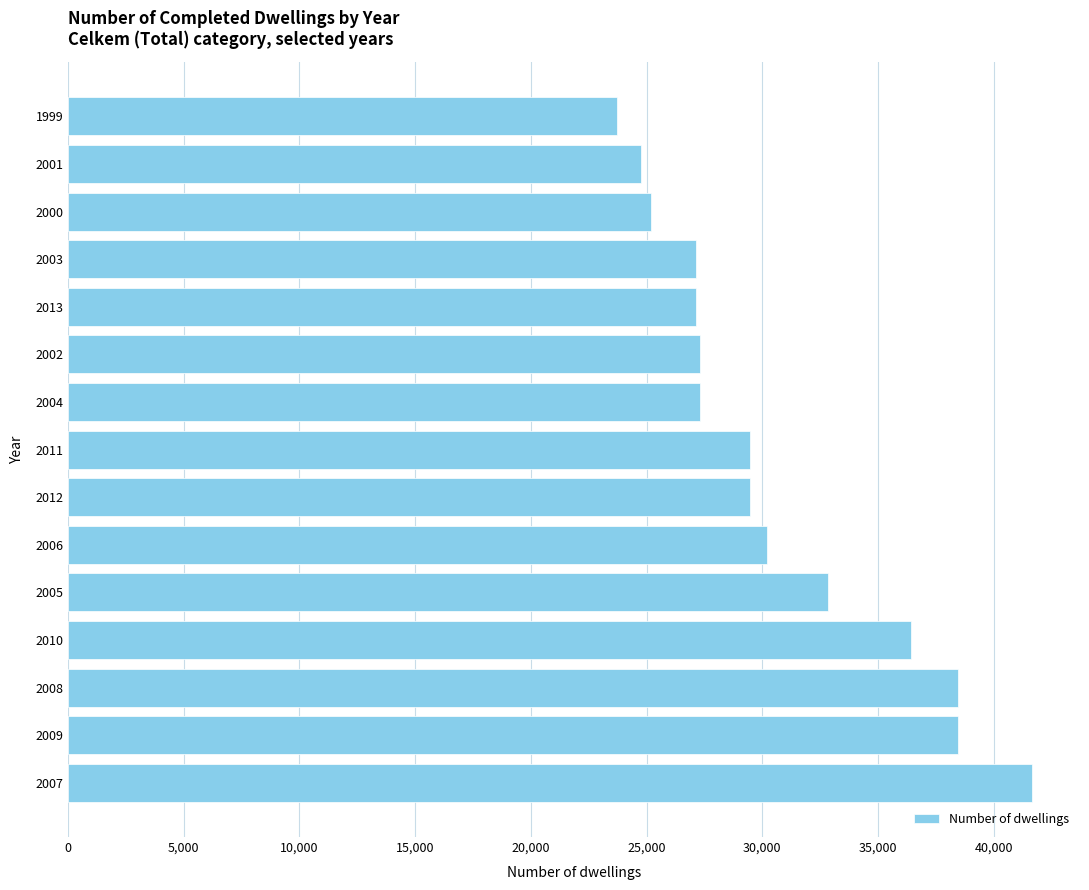

Which category has the lowest value across all series?

1999